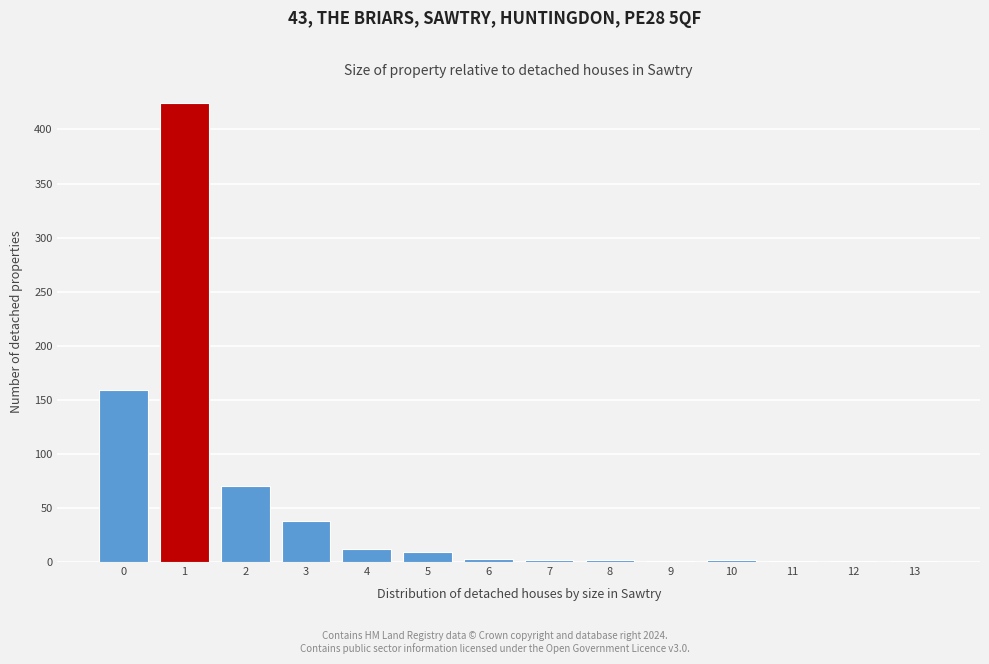

What is the change in value from 2 to 5?

-61